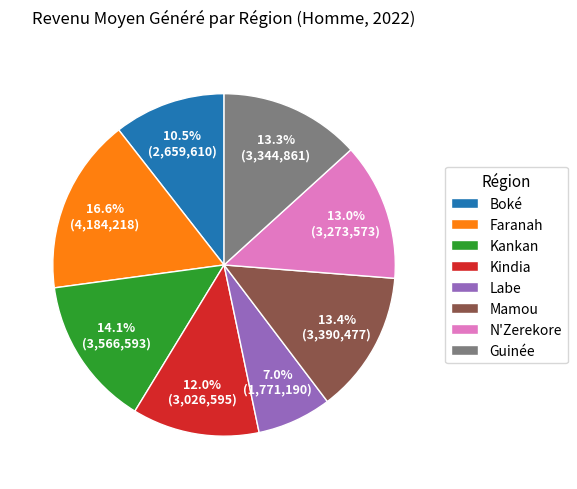

How much of the chart is everything except Kankan?

85.9%